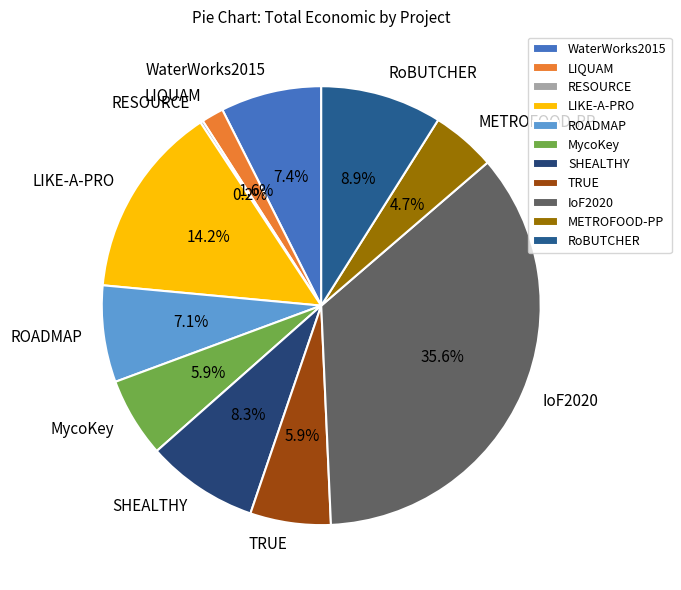

Which slice is the largest?

IoF2020